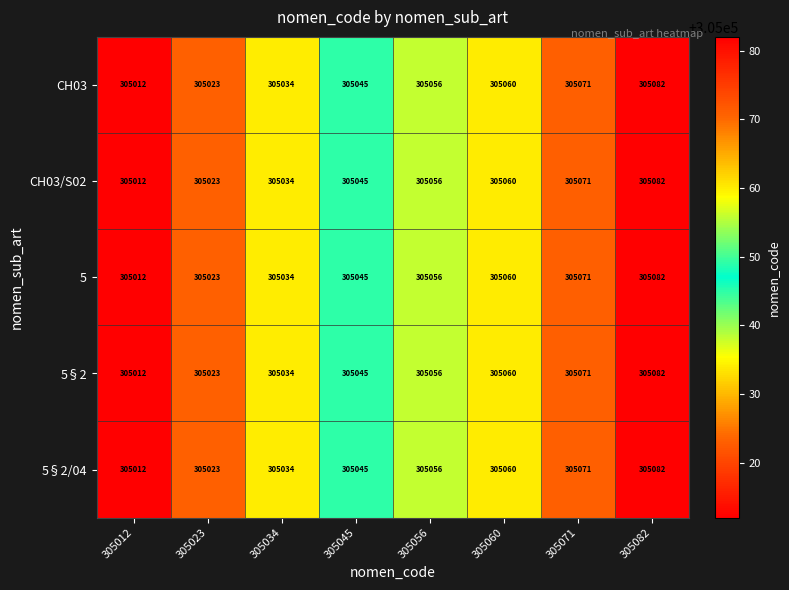

Is it true that 5 equals 305071 at 305071?

True